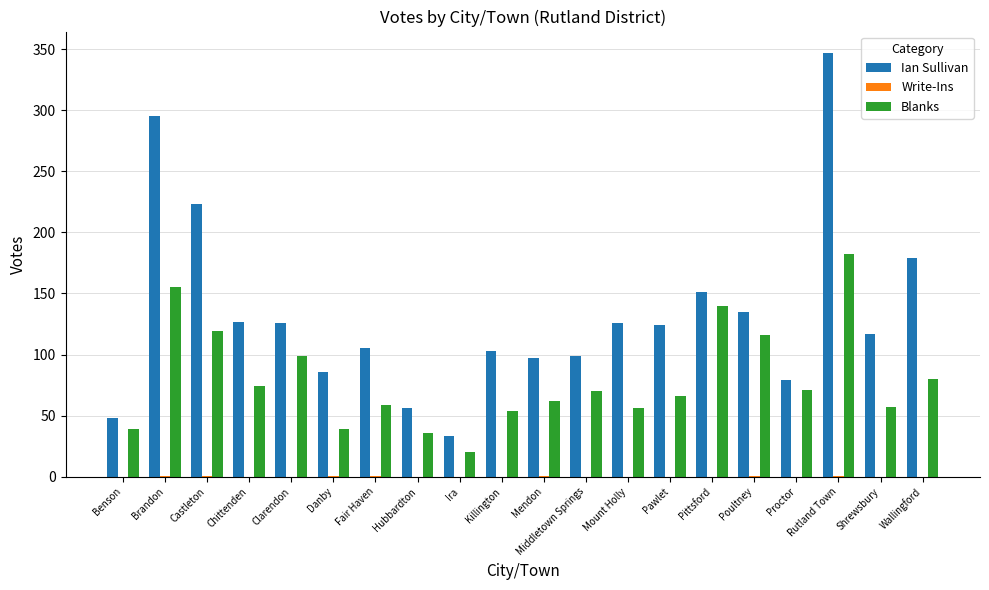

What is the maximum value for Ian Sullivan?

347